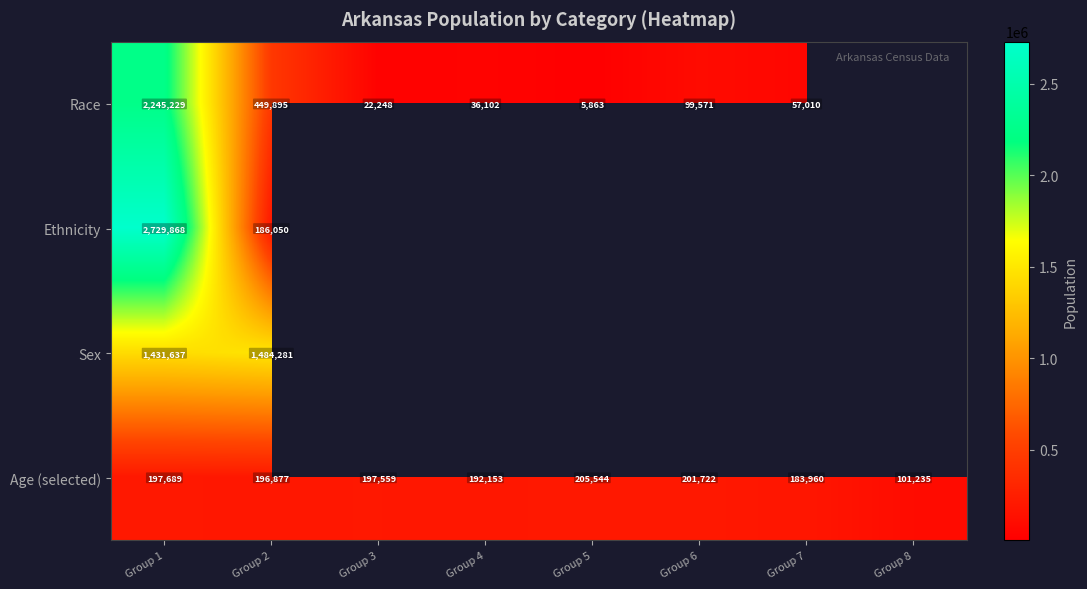

What is the minimum value for Age (selected)?

101235